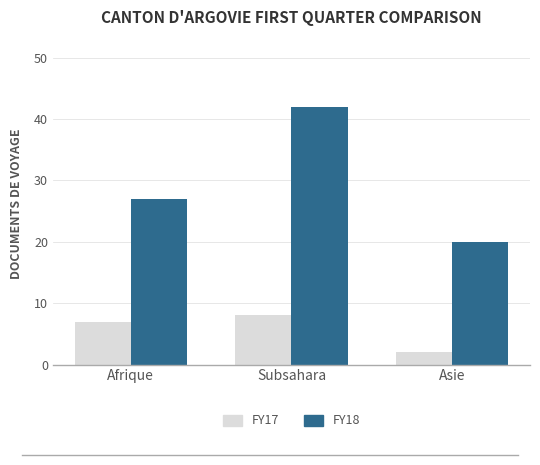

The FY17 series shows 2 at Subsahara. True or false?

False